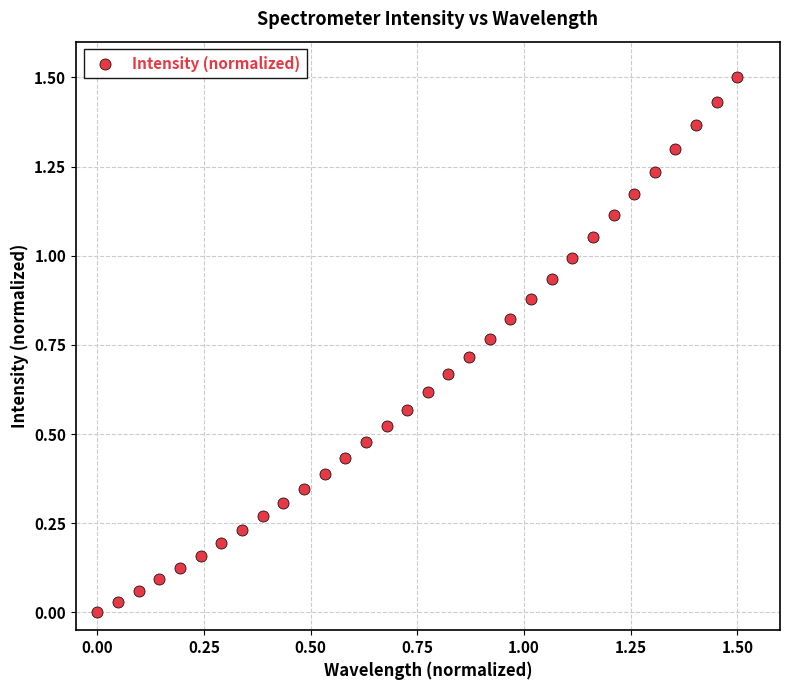

What is the range of Y values (max minus min)?

1.5